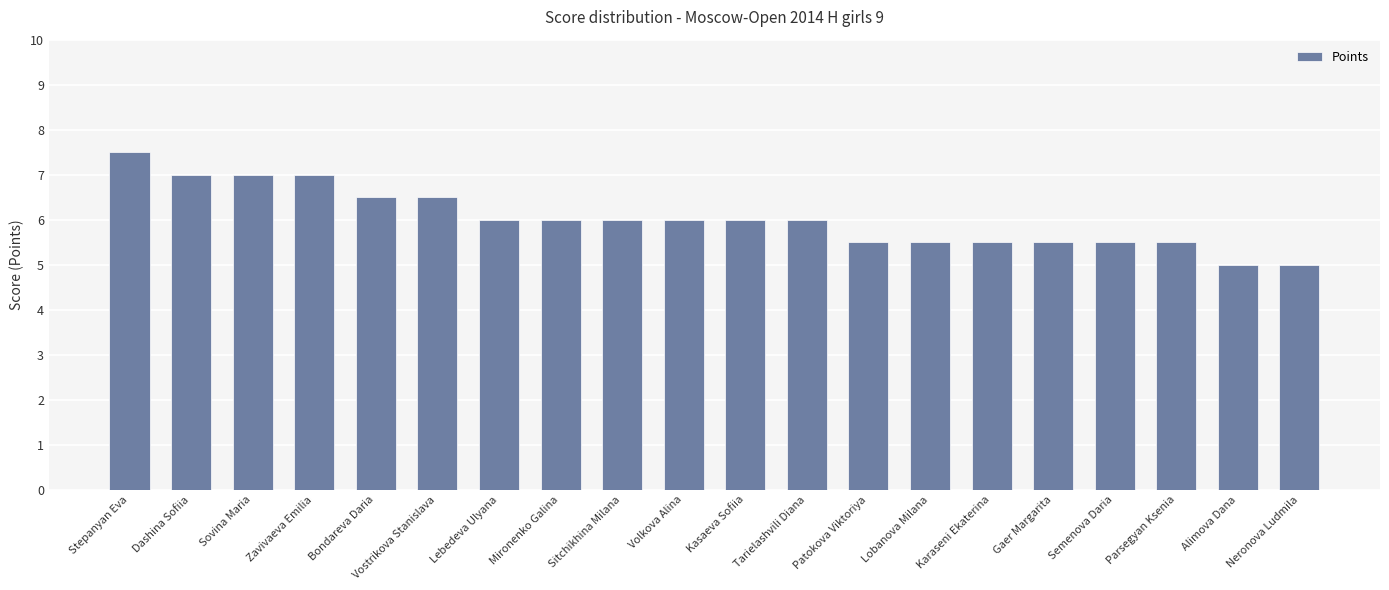

Approximately how many times larger is the value at Stepanyan Eva compared to Semenova Daria?

1.4